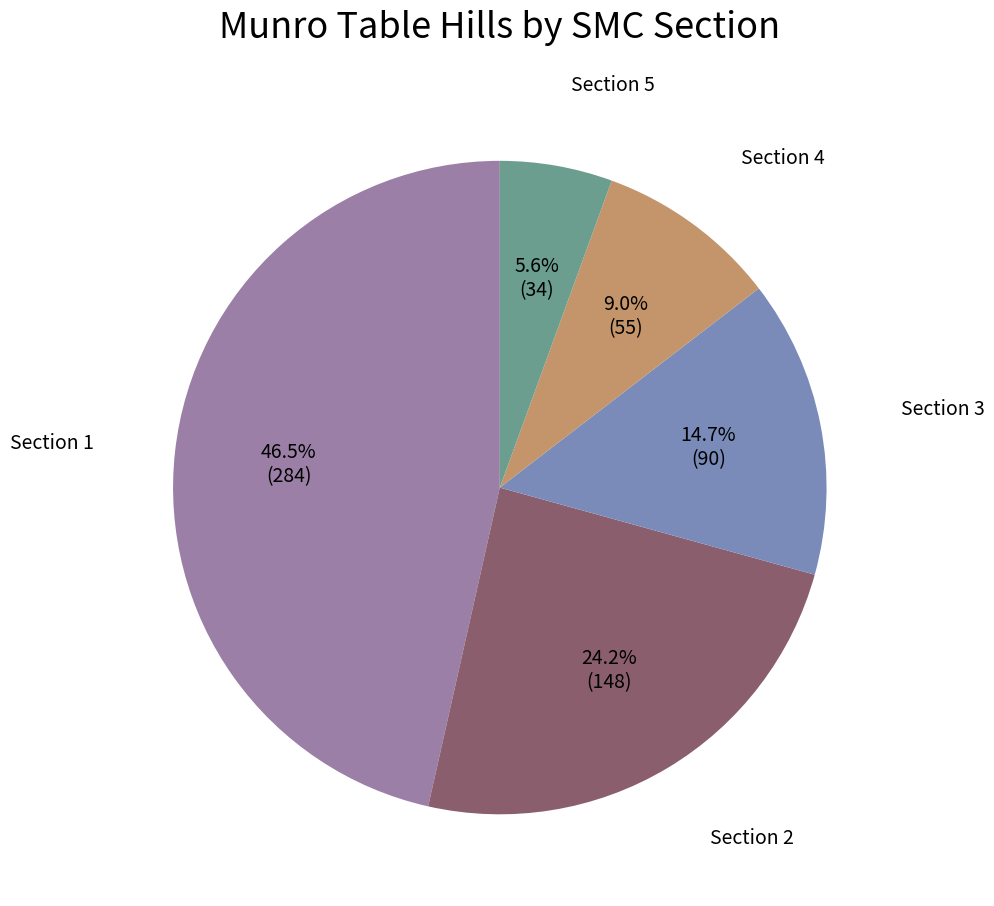

What is the total percentage of Section 4 and Section 3?

23.7%